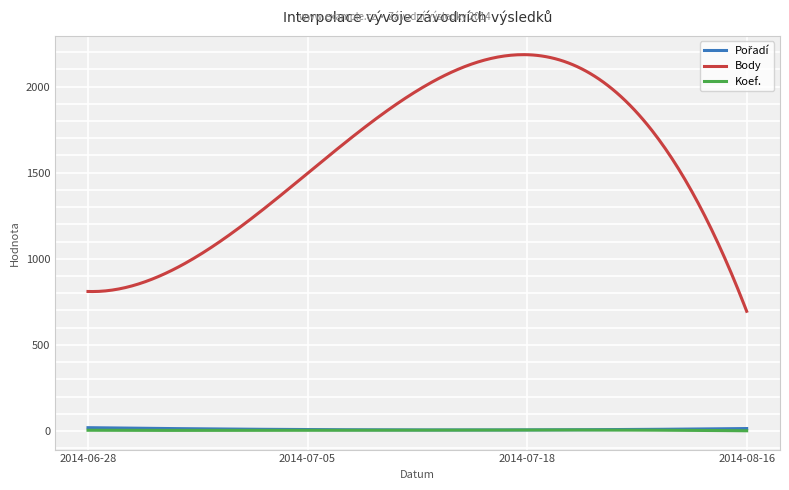

Which series has the widest spread of values?

Body